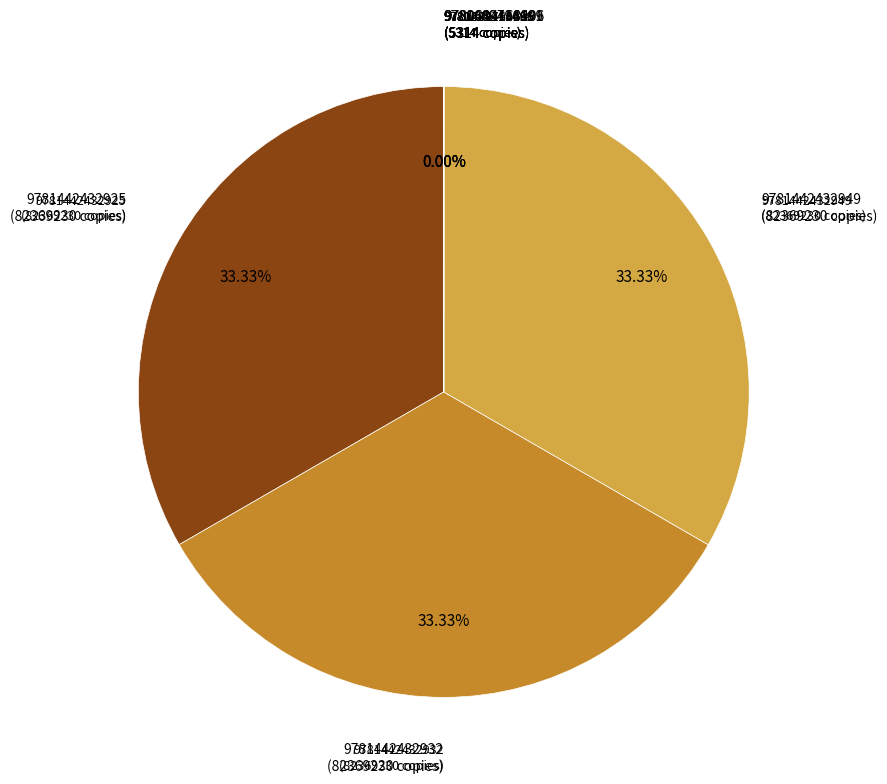

Is there any slice that represents more than half of the pie?

No